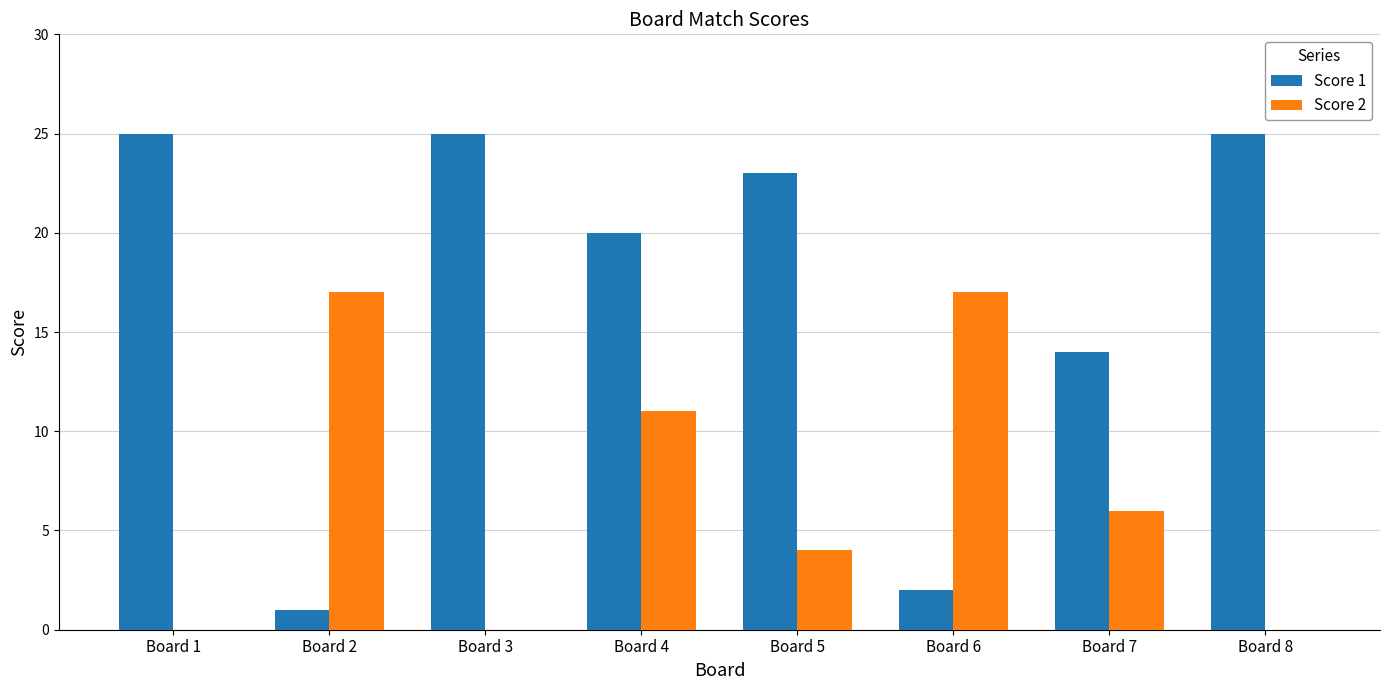

Does the chart contain stacked bars?

No